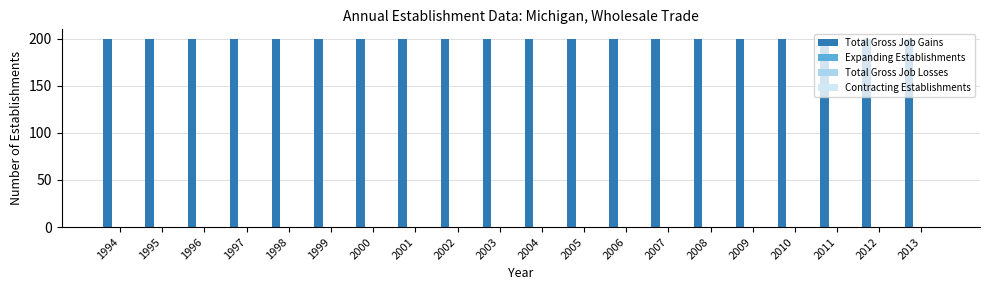

Reading left to right, transcribe all the data shown in this chart.

Total Gross Job Gains: 200	200	200	200	200	200	200	200	200	200	200	200	200	200	200	200	200	200	200	200
Expanding Establishments: 0	0	0	0	0	0	0	0	0	0	0	0	0	0	0	0	0	0	0	0
Total Gross Job Losses: 0	0	0	0	0	0	0	0	0	0	0	0	0	0	0	0	0	0	0	0
Contracting Establishments: 0	0	0	0	0	0	0	0	0	0	0	0	0	0	0	0	0	0	0	0